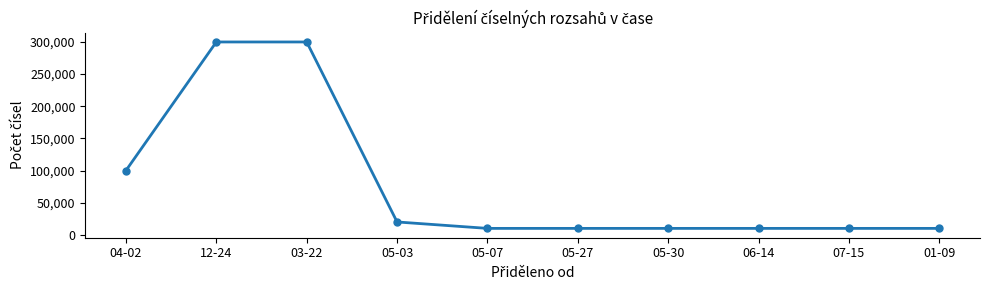

Reading left to right, what are all the values shown in this chart?

100000	300000	300000	20000	10000	10000	10000	10000	10000	10000